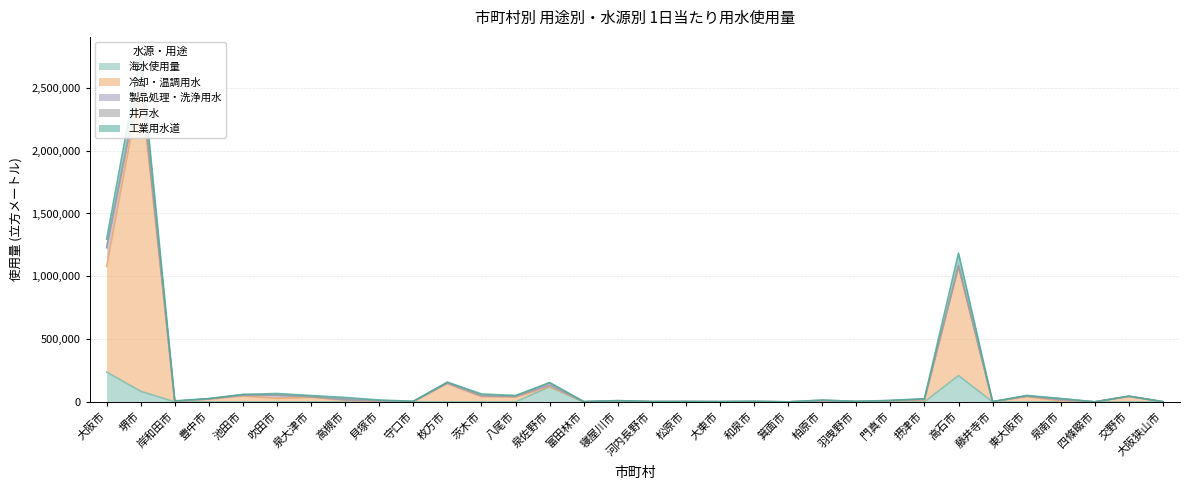

At which category is the sum across all series the highest?

堺市